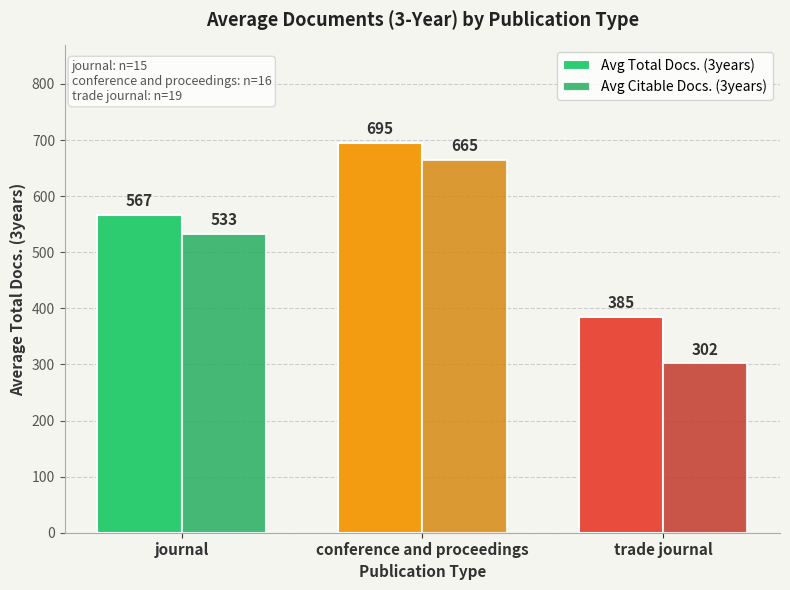

Are the bars horizontal?

No